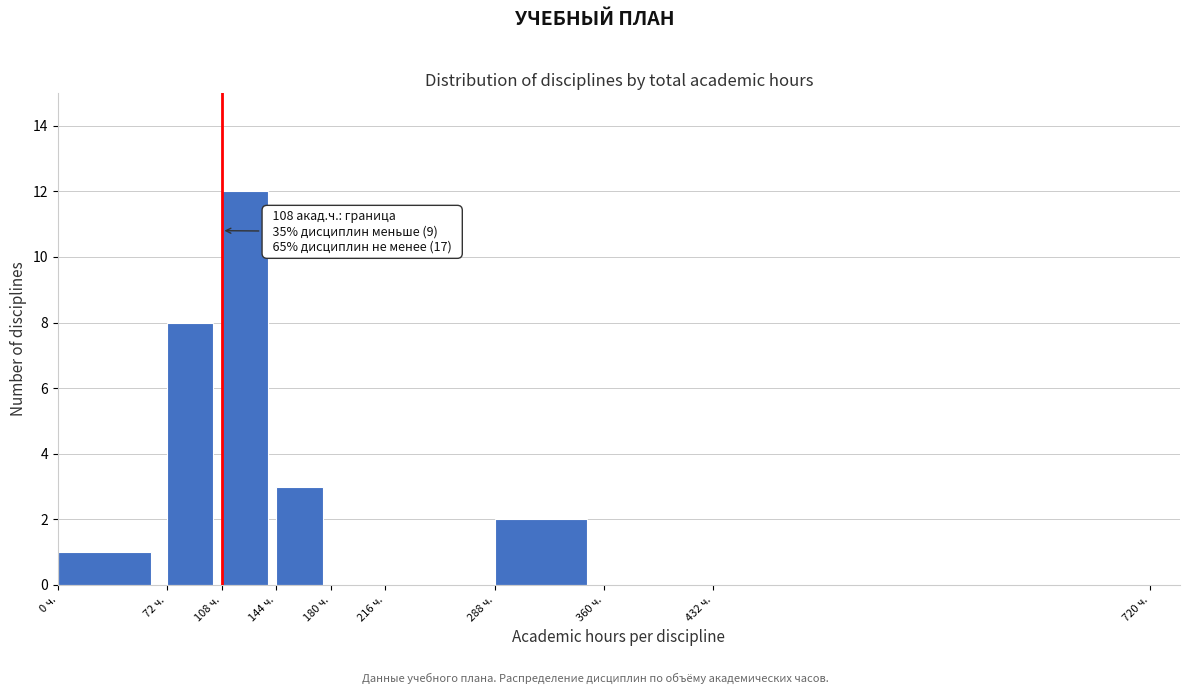

Which range on the x-axis has the tallest bar?

108 to 144